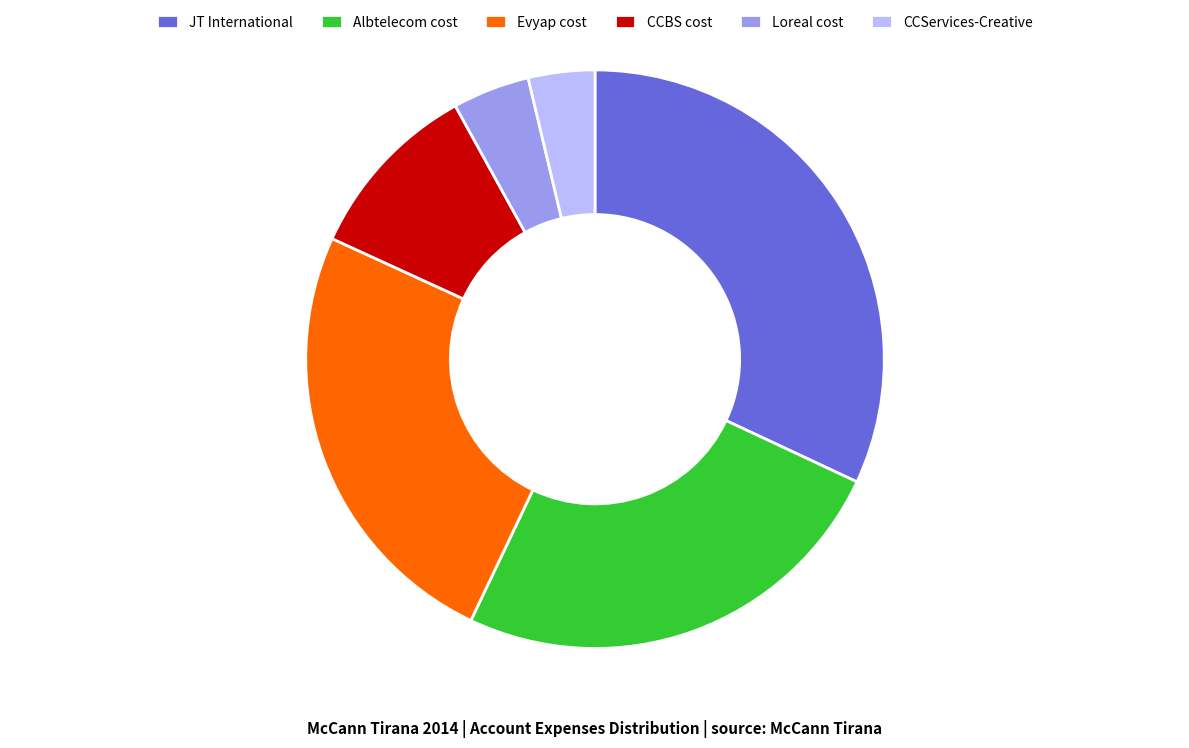

How many segments does this pie chart have?

6